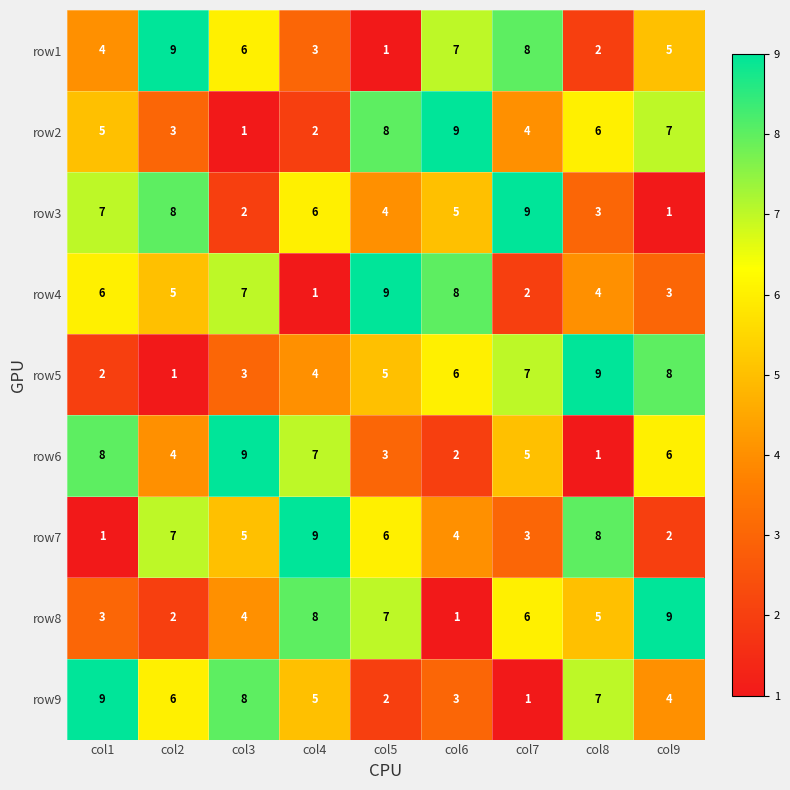

How many categories are shown in the chart?

9